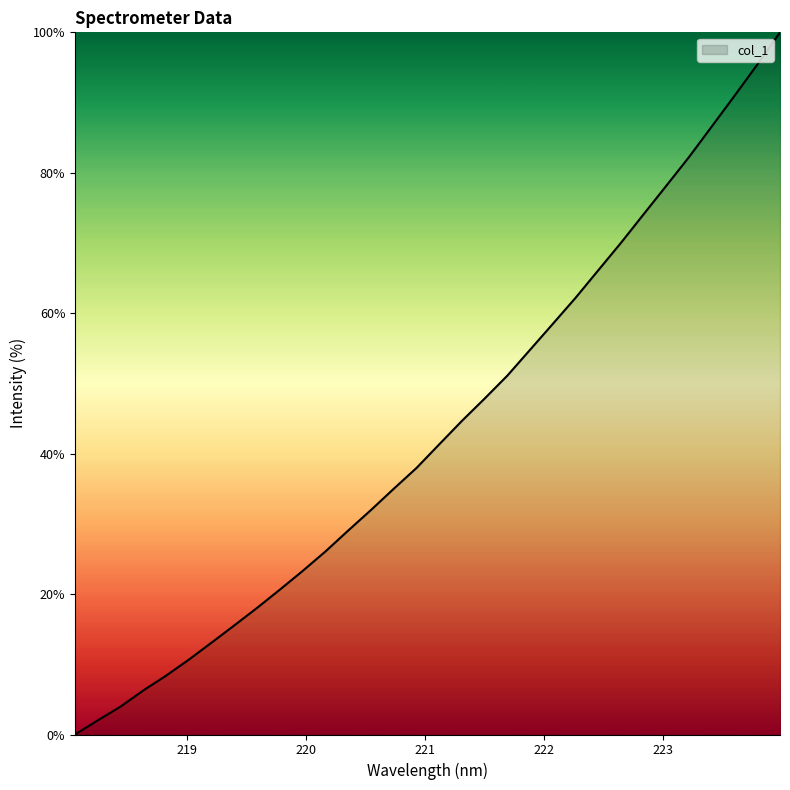

What is the greatest value displayed?

100.0